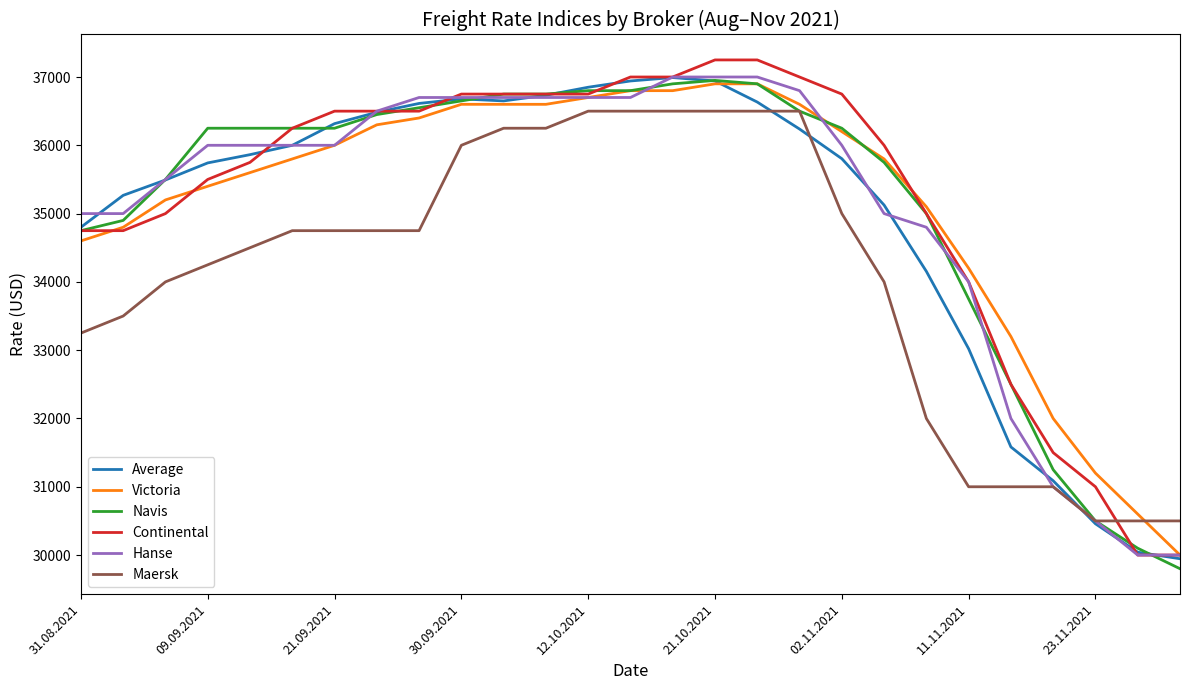

True or false: Victoria and Maersk intersect in this chart.

True